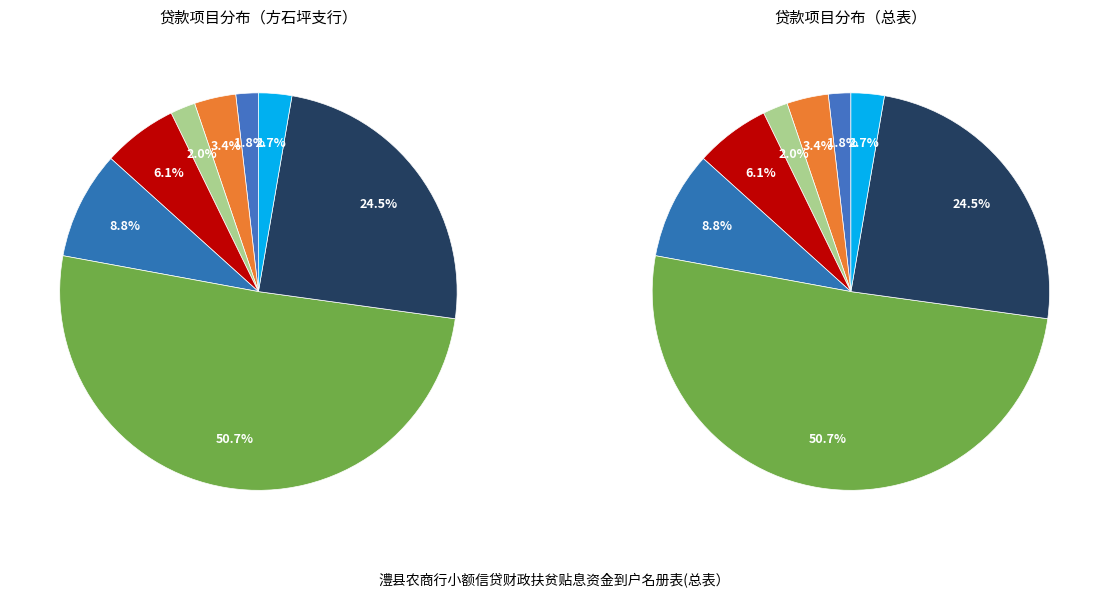

What percentage is NOT represented by 作物种植?

96.6%